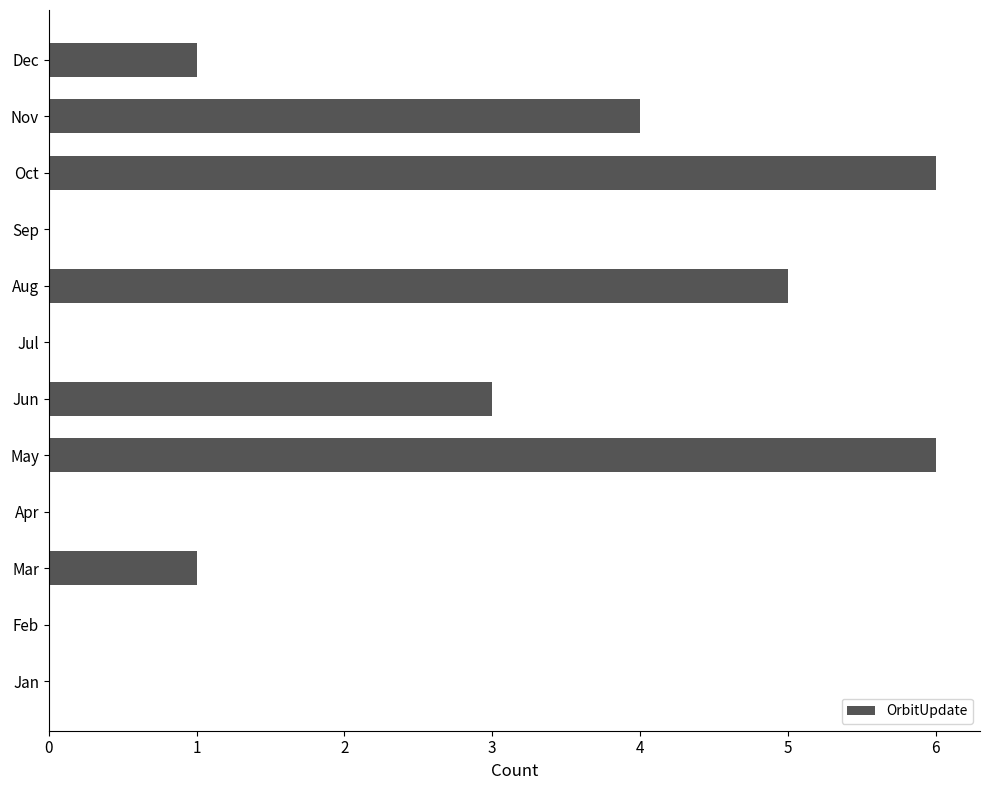

At which label is the value closest to 3?

Jun